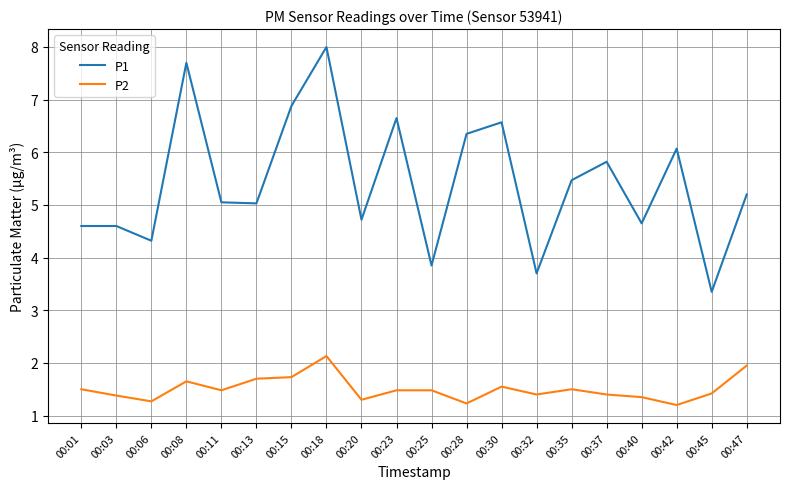

Rank the series by their average value, from highest to lowest.

P1, P2